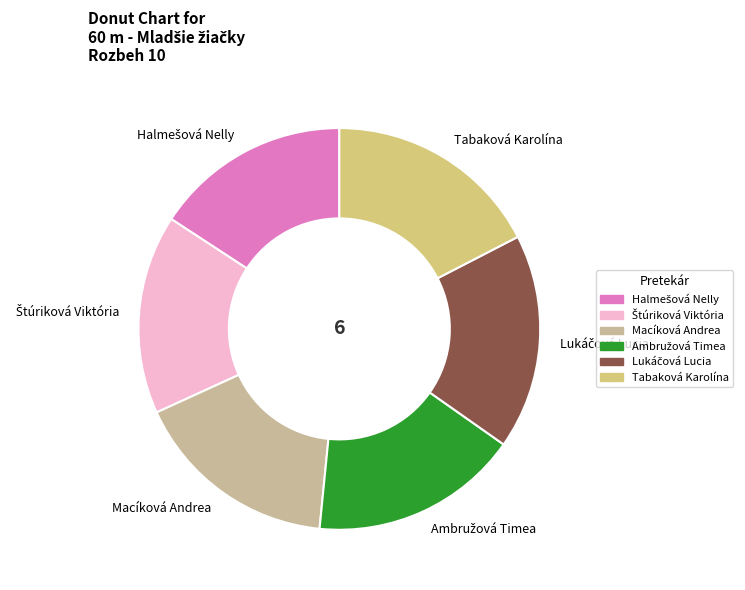

The Tabaková Karolína slice represents 2% of the pie. True or false?

False